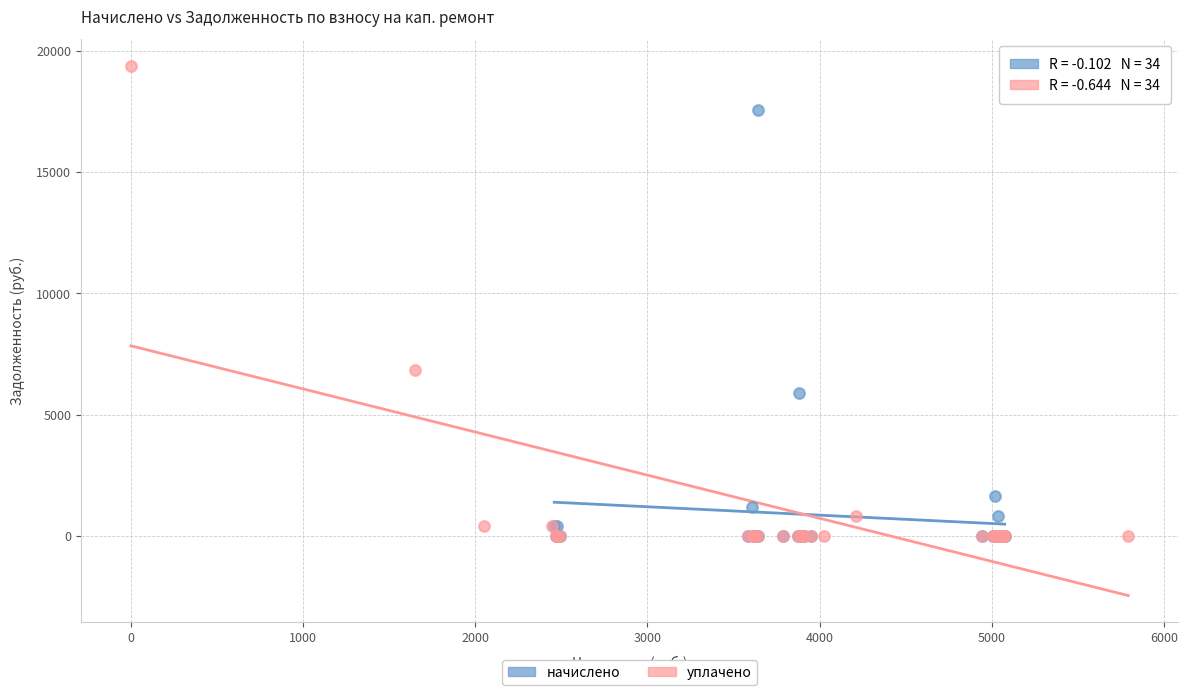

Which series reaches the maximum Y coordinate?

уплачено